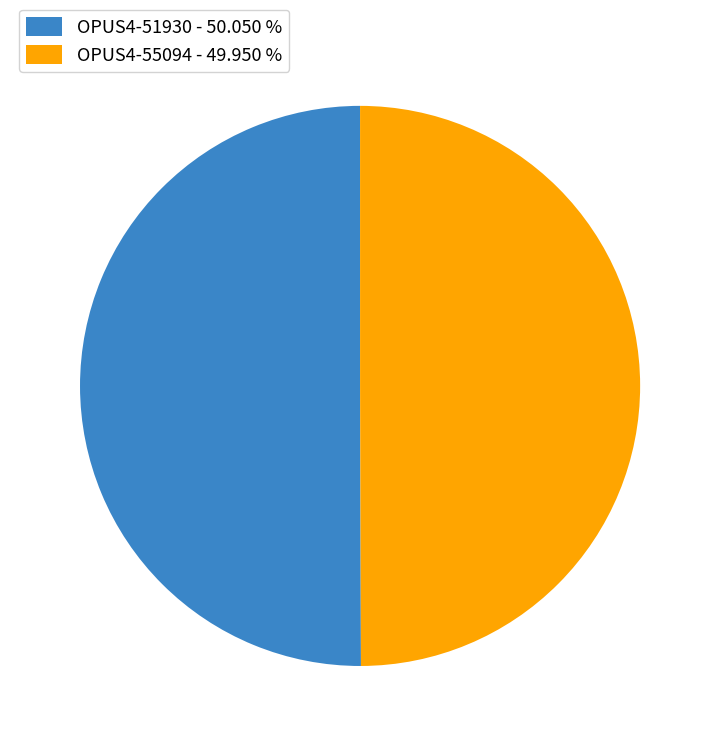

Combined, do OPUS4-55094 - 49.950 % and OPUS4-51930 - 50.050 % account for over 50%?

Yes